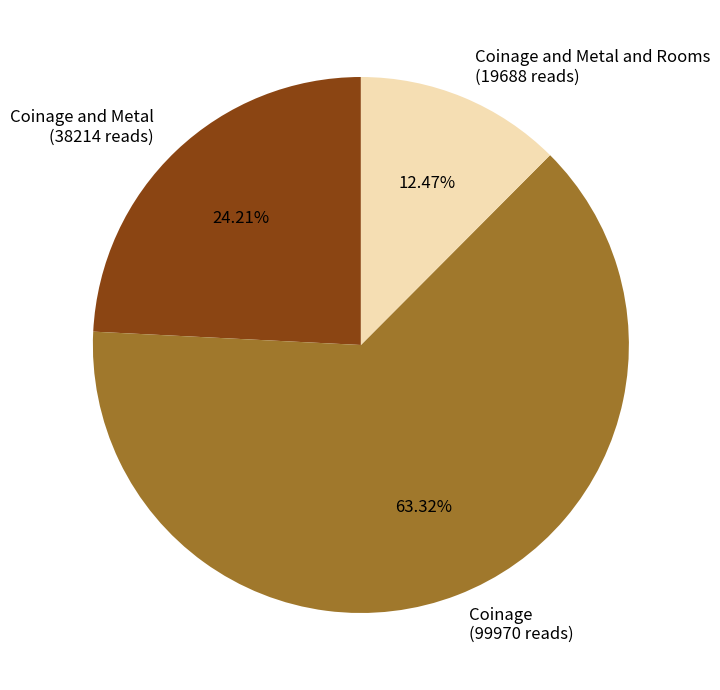

Combined, do Coinage and Metal (38214 reads) and Coinage (99970 reads) account for over 50%?

Yes